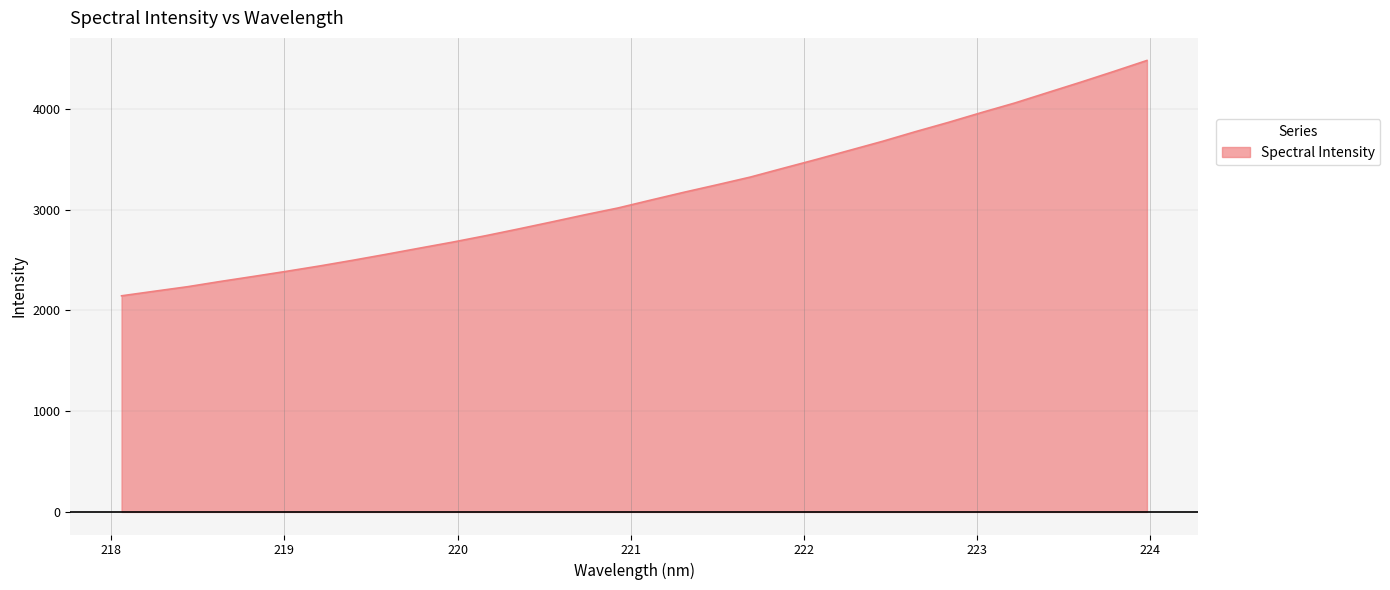

What is the smallest value displayed?

2145.7